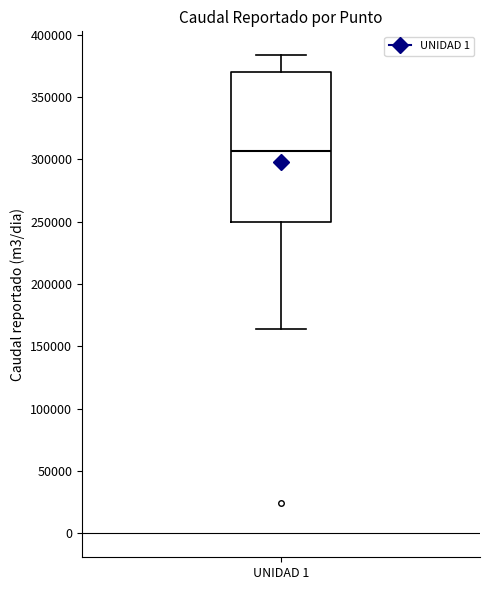

Transcribe this box plot: give where the median line is, the range the box spans, and where the two whiskers end, as read against the y-axis. The values are not printed on the chart, so give them approximately, as read against the axis.

median 305000, box 250000 to 370000, whiskers 165000 to 385000